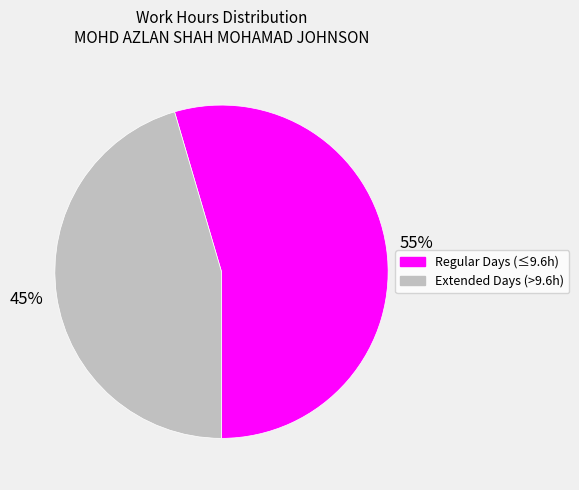

To the nearest percent, what is the average slice percentage?

50%